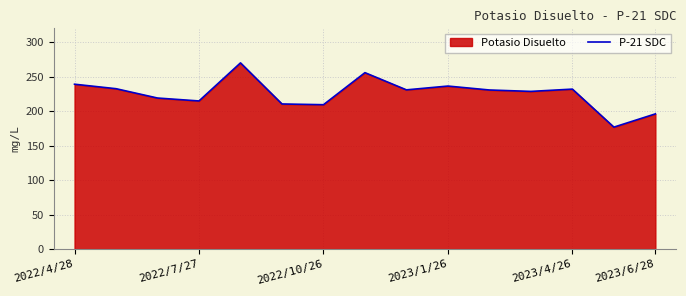

What position from the right is 8?

7